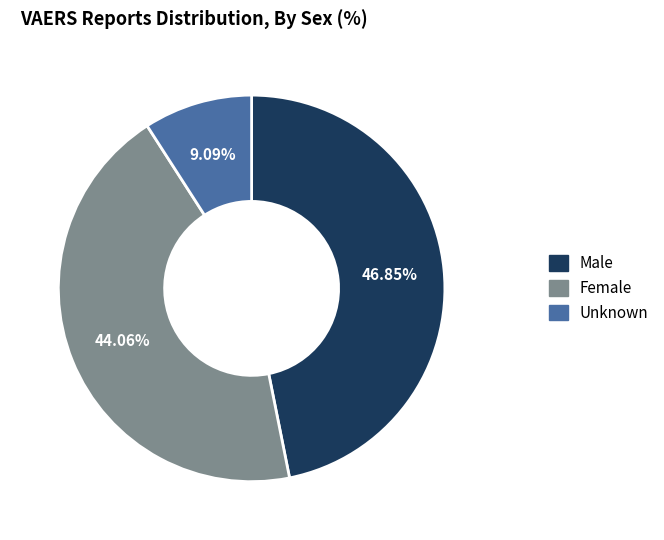

Approximately how many times larger is the value at Male compared to Female?

1.1